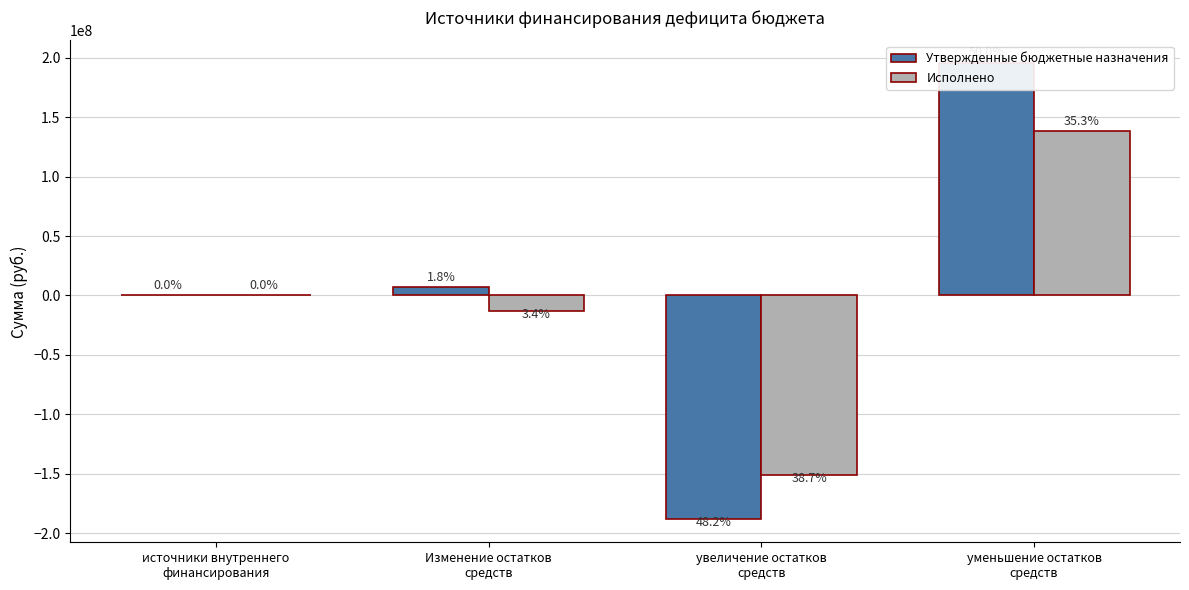

What is the difference between the Утвержденные бюджетные назначения values at уменьшение остатков
средств and Изменение остатков
средств?

188547902.0